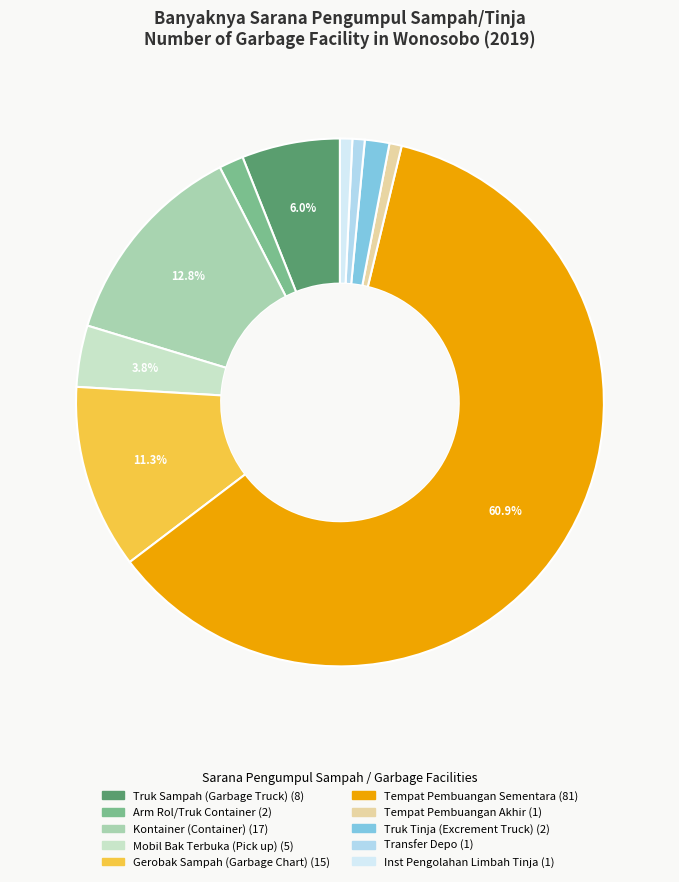

Is there any slice that represents more than half of the pie?

Yes